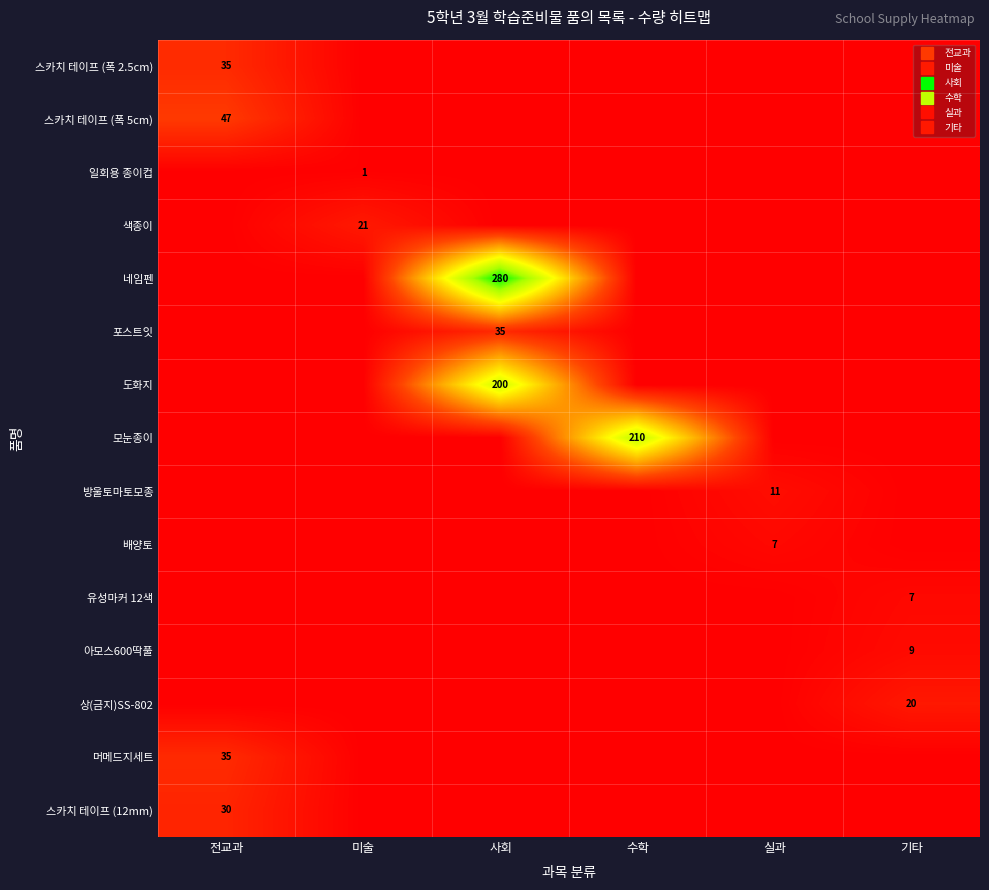

What is the difference between the maximum and minimum values in the 방울토마토모종 series?

11